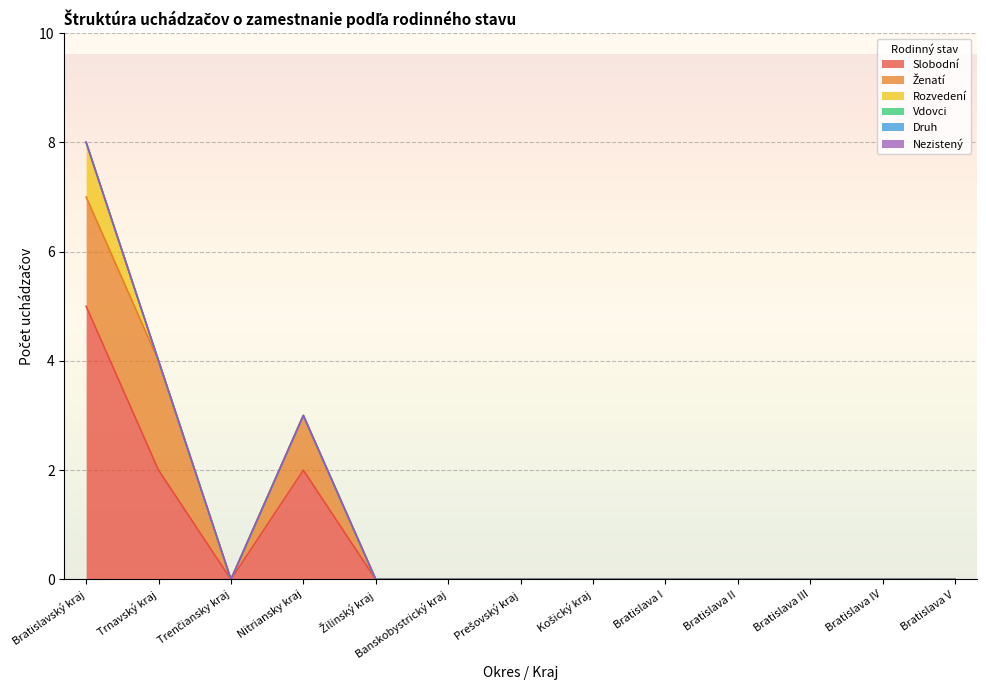

Reading left to right, what are all the values shown in this chart?

Slobodní: 5	2	0	2	0	0	0	0	0	0	0	0	0
Ženatí: 2	2	0	1	0	0	0	0	0	0	0	0	0
Rozvedení: 1	0	0	0	0	0	0	0	0	0	0	0	0
Vdovci: 0	0	0	0	0	0	0	0	0	0	0	0	0
Druh: 0	0	0	0	0	0	0	0	0	0	0	0	0
Nezistený: 0	0	0	0	0	0	0	0	0	0	0	0	0